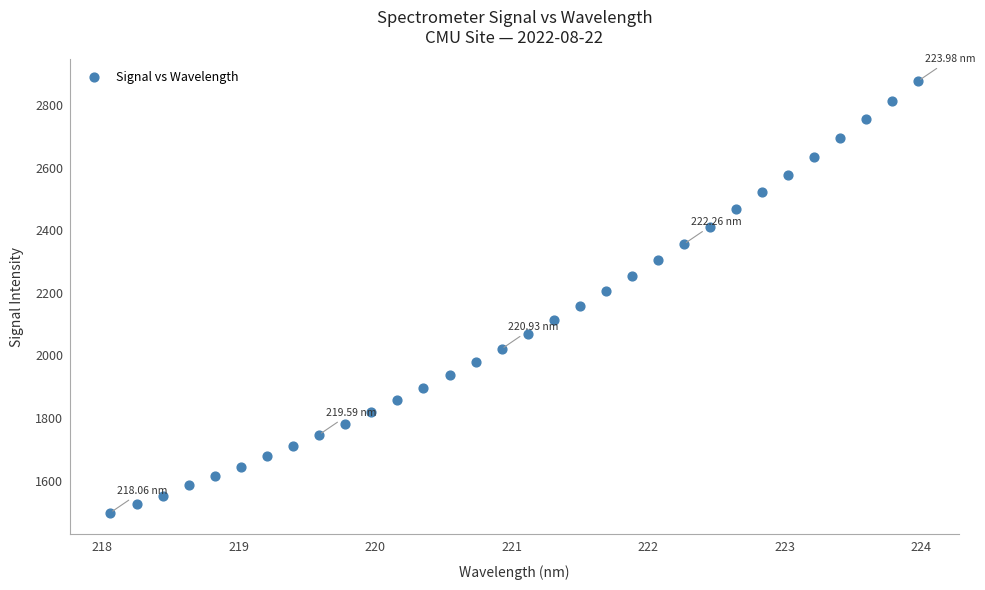

What is the range of Y values (max minus min)?

1379.9